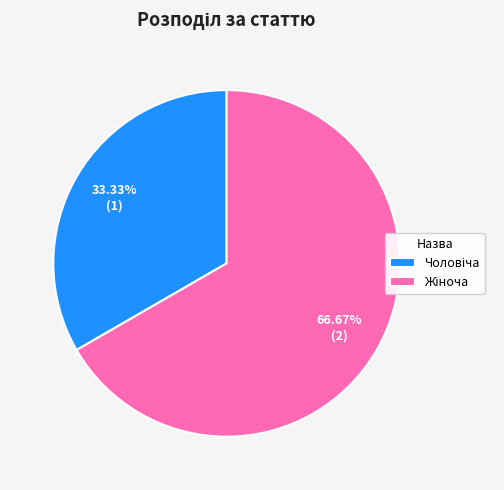

Is there a majority slice in this chart?

Yes